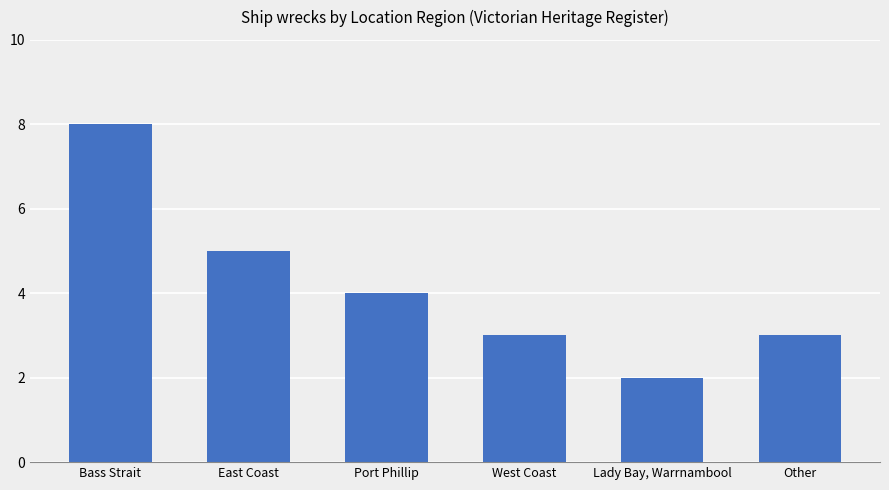

How many bars are there in total?

6